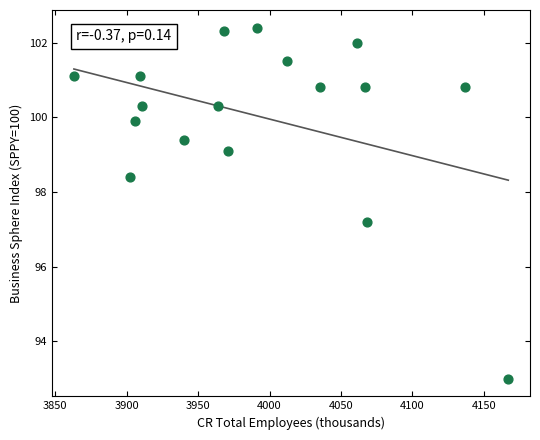

What is the range of Y values (max minus min)?

9.4